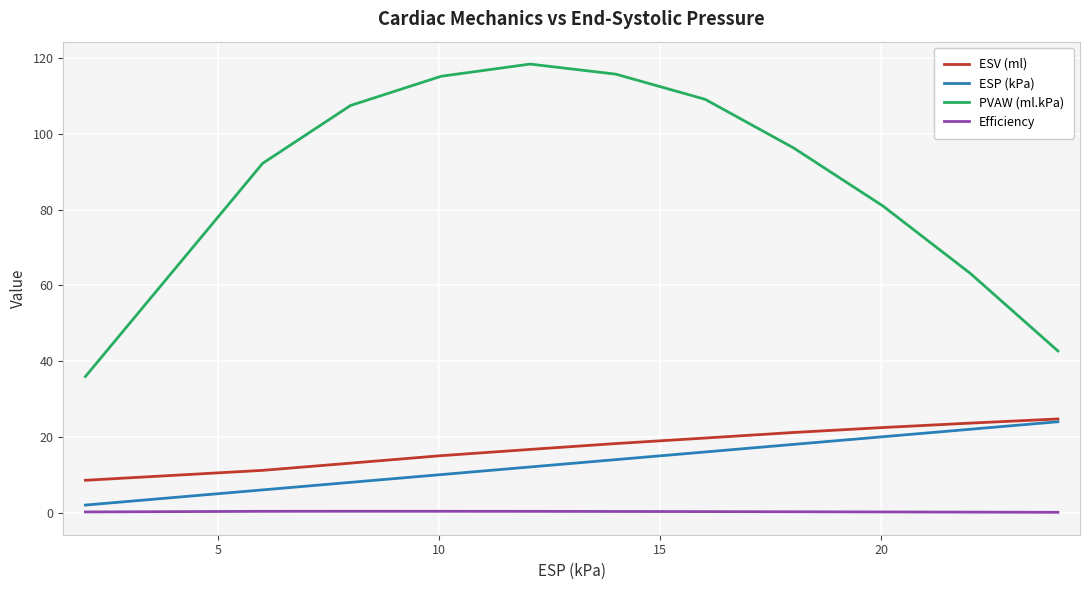

What is the highest value of the PVAW (ml.kPa) series?

118.4